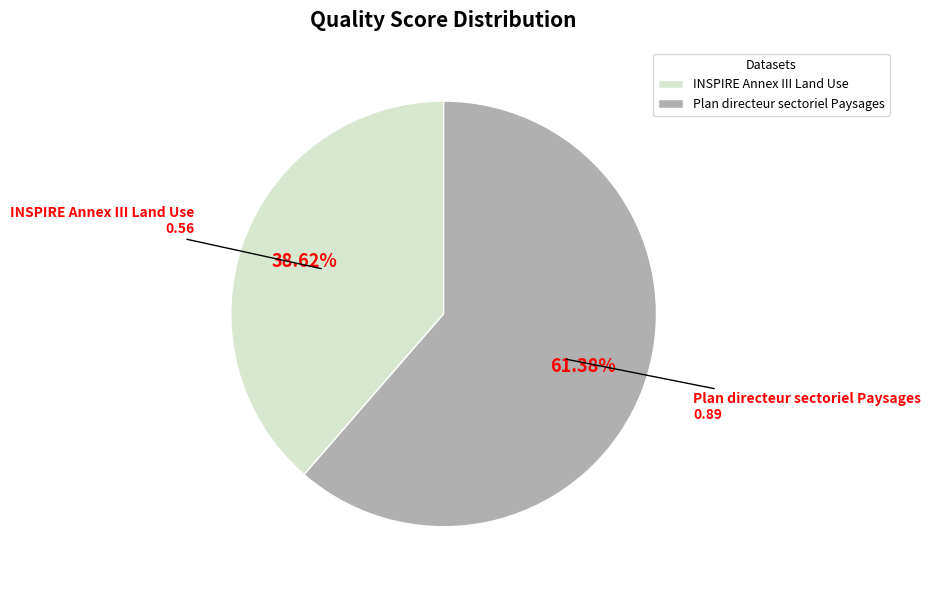

Which category has the biggest portion of the pie?

Plan directeur sectoriel Paysages